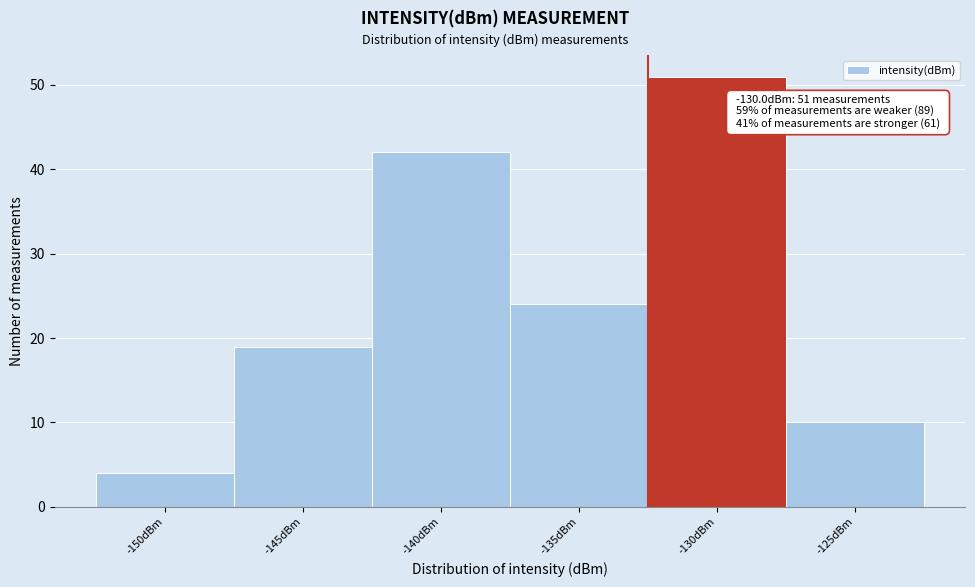

Reading left to right, what are all the values shown in this chart?

-150dBm=4	-145dBm=19	-140dBm=42	-135dBm=24	-130dBm=51	-125dBm=10